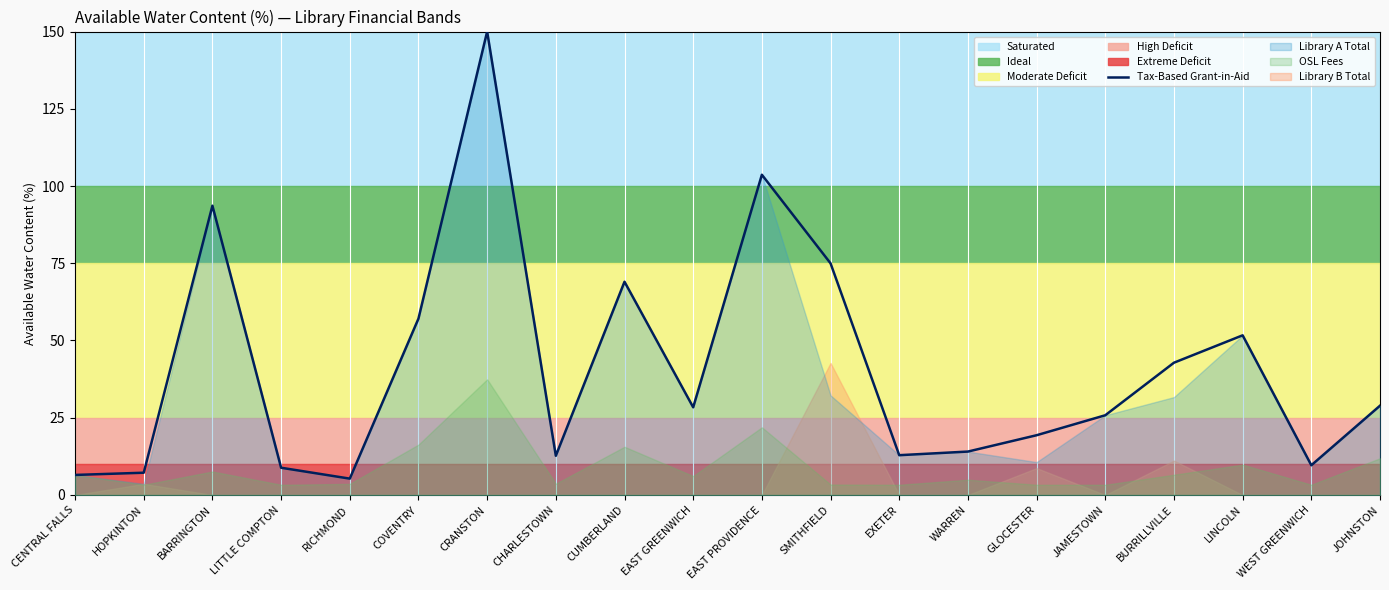

What is the difference between the second highest and second lowest values?

97.2